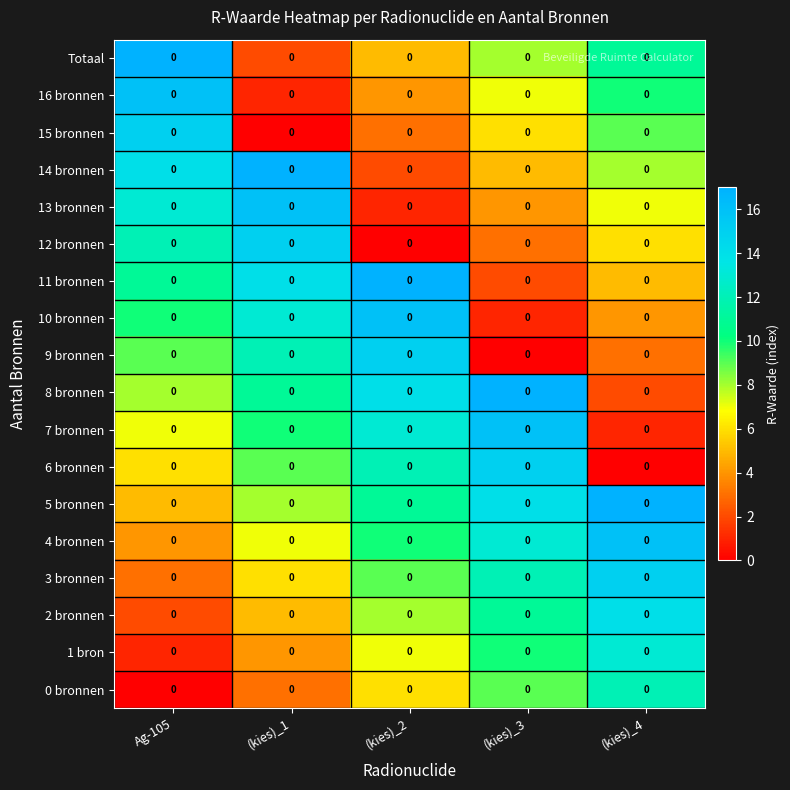

How many values in the 8 bronnen series exceed 11?

2